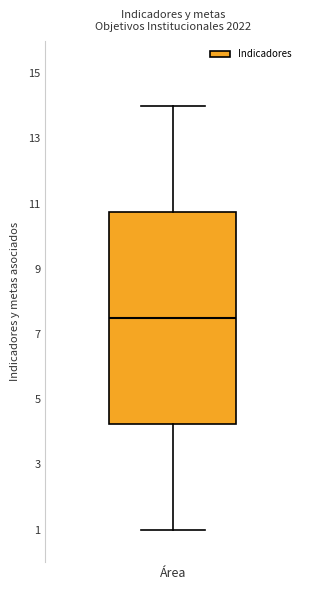

Transcribe this box plot: give where the median line is, the range the box spans, and where the two whiskers end, as read against the y-axis. The values are not printed on the chart, so give them approximately, as read against the axis.

median 7.6, box 4.2 to 10.8, whiskers 1.0 to 14.0